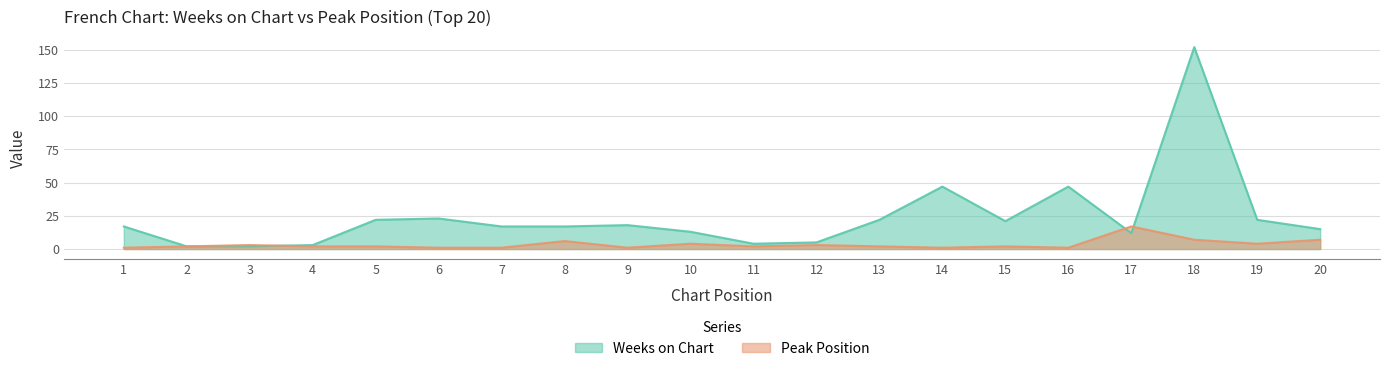

Does the chart have visible grid lines?

Yes